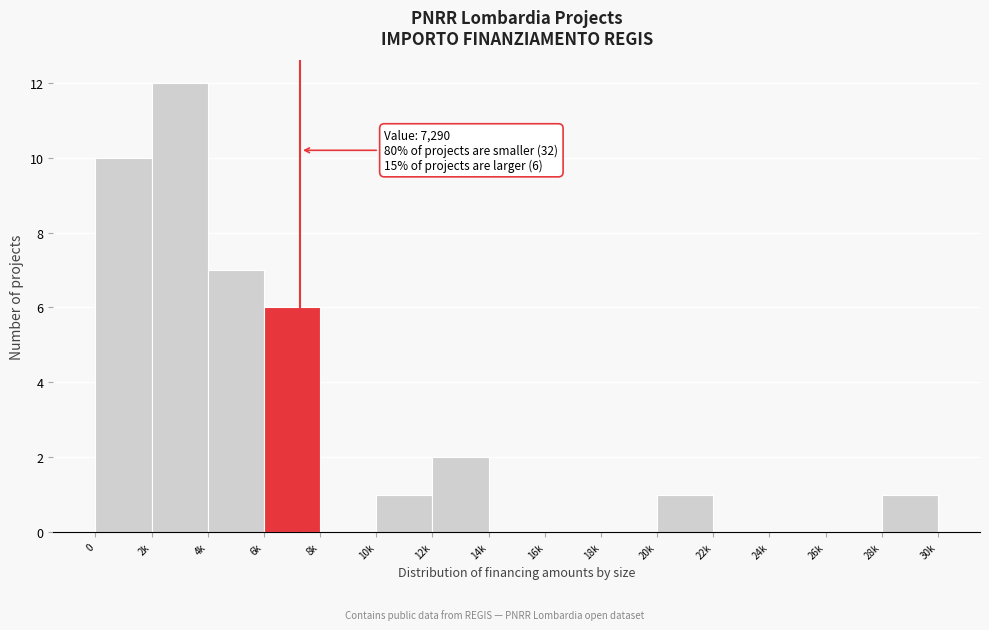

Reading left to right, transcribe all the data shown in this chart.

0=10	2k=12	4k=7	6k=6	8k=0	10k=1	12k=2	14k=0	16k=0	18k=0	20k=1	22k=0	24k=0	26k=0	28k=1